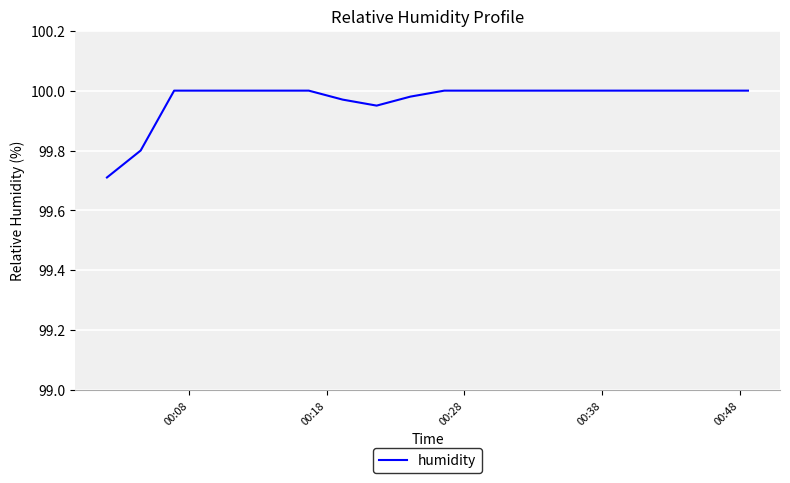

What is the minimum value shown in the chart?

99.7